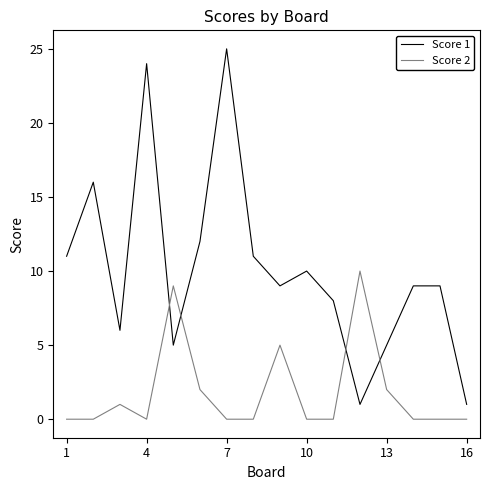

What is the difference between the maximum and minimum values in the Score 2 series?

10